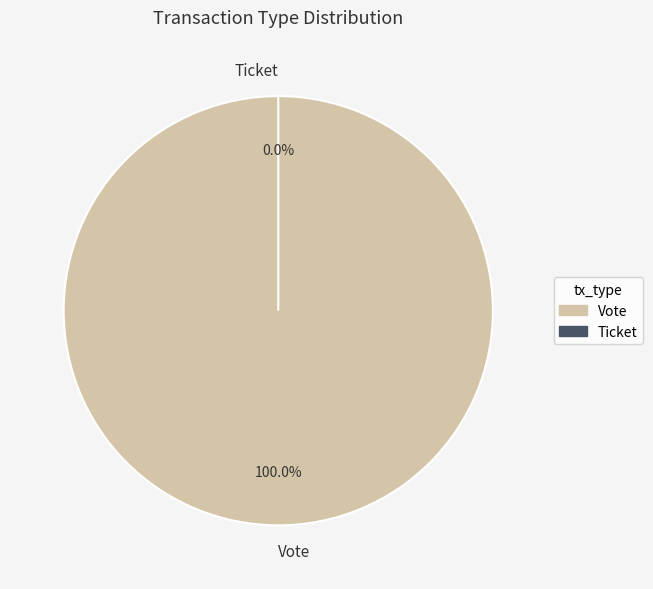

Combined, do Ticket and Vote account for over 50%?

Yes